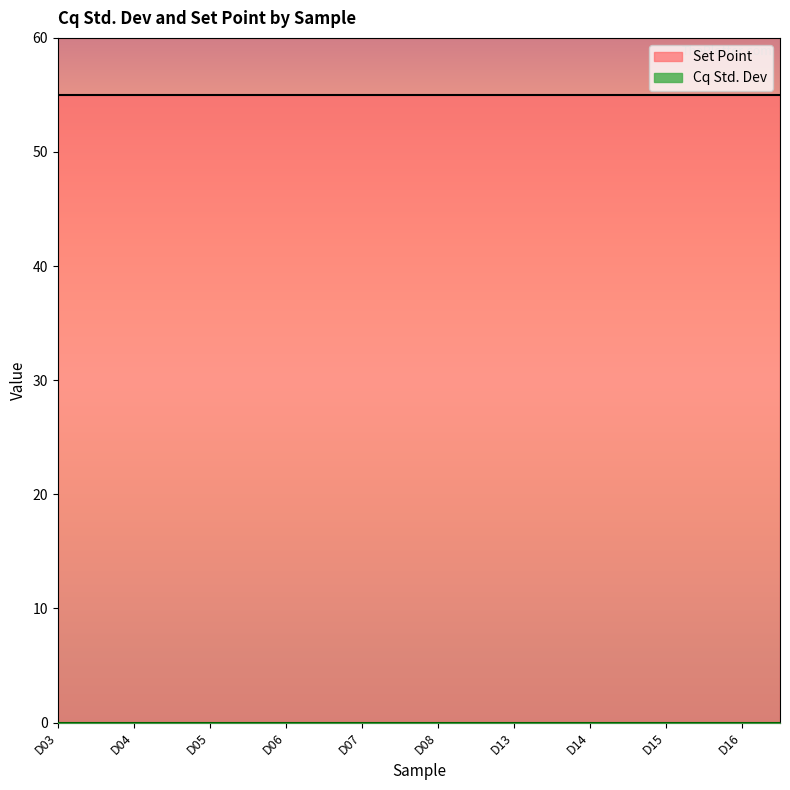

True or false: Cq Std. Dev has more than 0 interior local peaks.

False